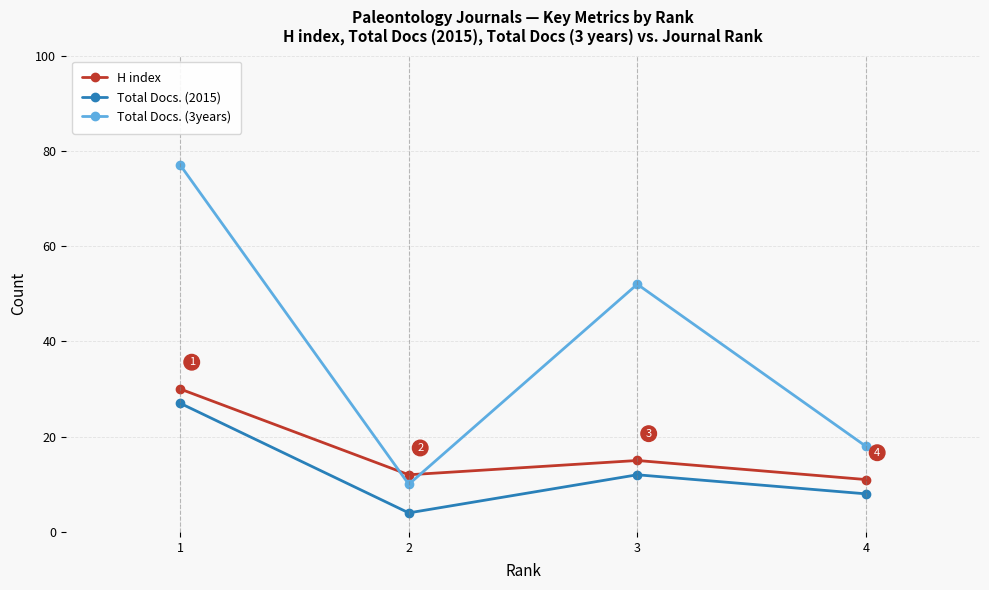

At which label does Total Docs. (2015) reach its peak?

1